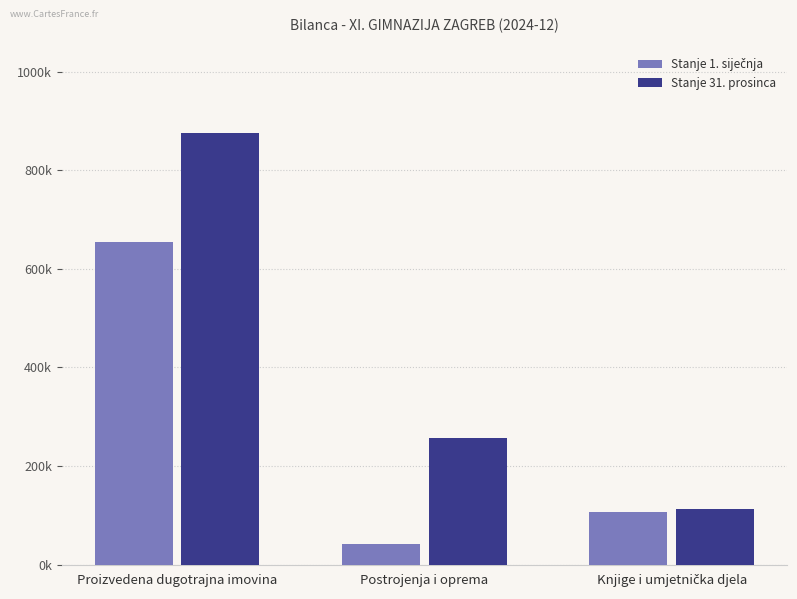

Count the number of data series in this chart.

2